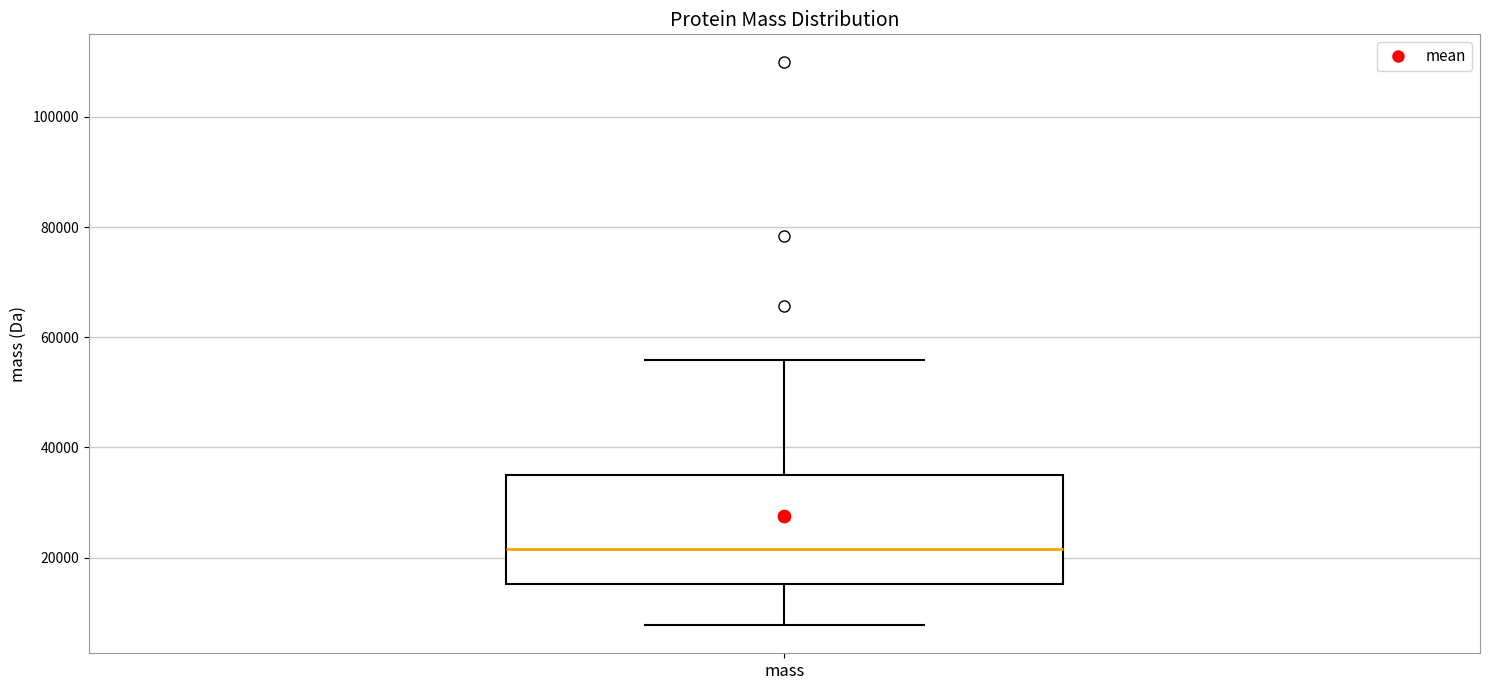

Transcribe this box plot: give where the median line is, the range the box spans, and where the two whiskers end, as read against the y-axis. The values are not printed on the chart, so give them approximately, as read against the axis.

median 22000, box 16000 to 36000, whiskers 8000 to 56000